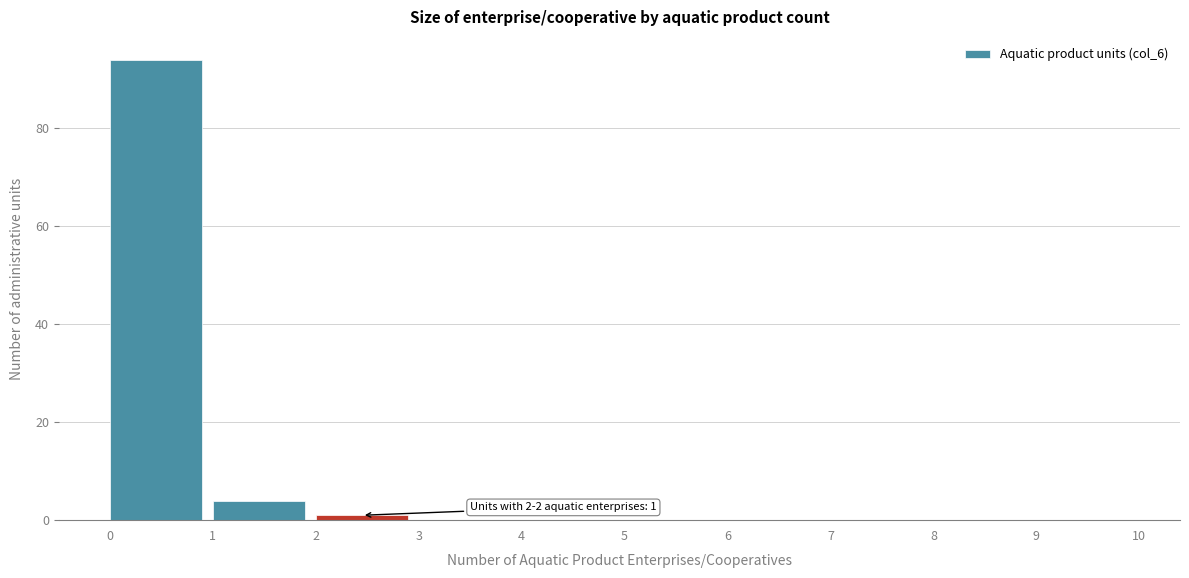

Which range on the x-axis has the tallest bar?

0 to 1